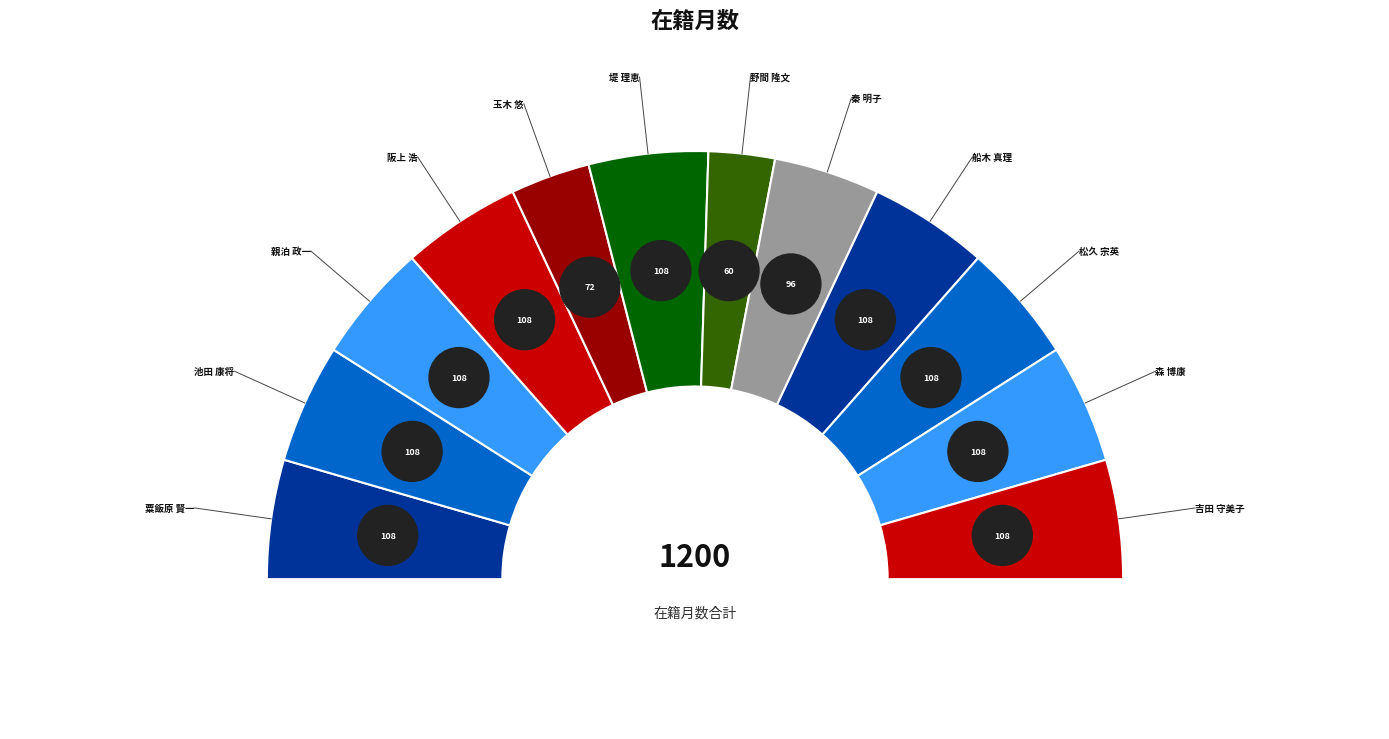

Rank the categories by value from lowest to highest.

野間 隆文, 玉木 悠, 秦 明子, 粟飯原 賢一, 池田 康将, 親泊 政一, 阪上 浩, 堤 理恵, 船木 真理, 松久 宗英, 森 博康, 吉田 守美子